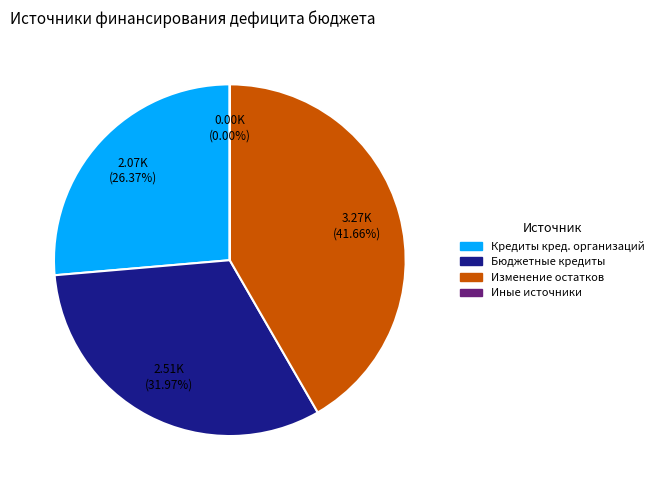

Is there a majority slice in this chart?

No